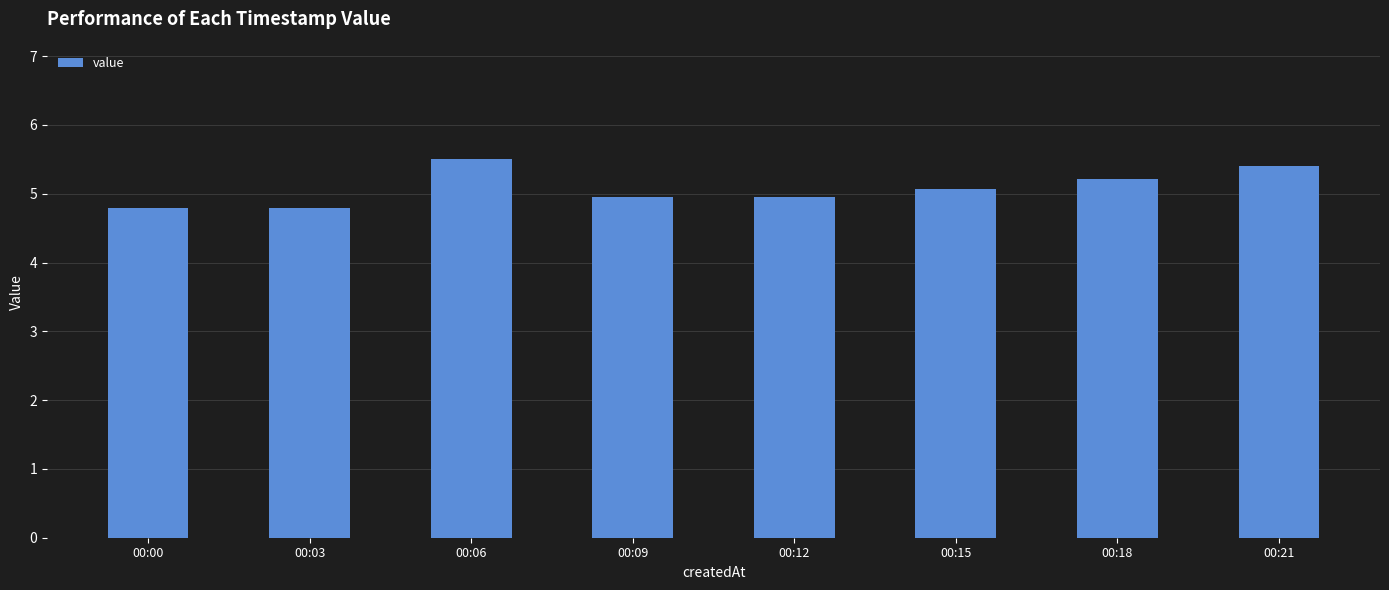

What is the ratio of the value at 00:06 to the value at 00:15?

1.1